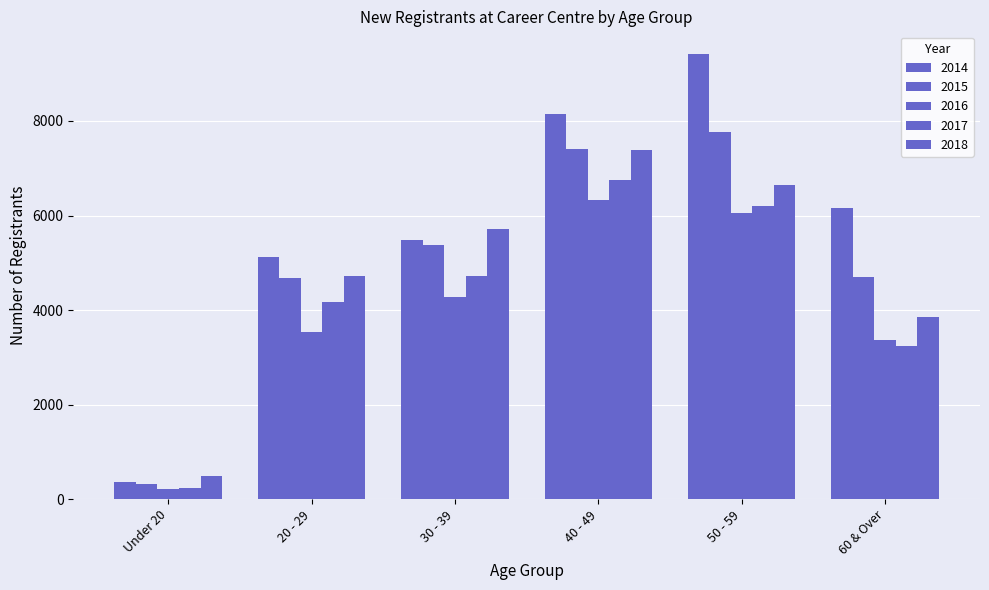

How many groups of bars are there?

6